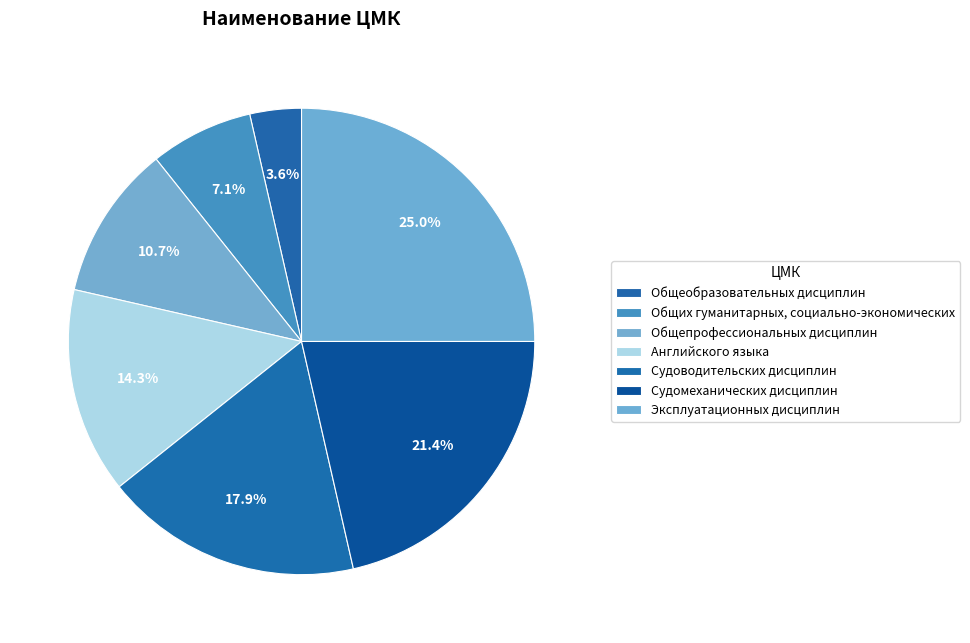

Is there a majority slice in this chart?

No